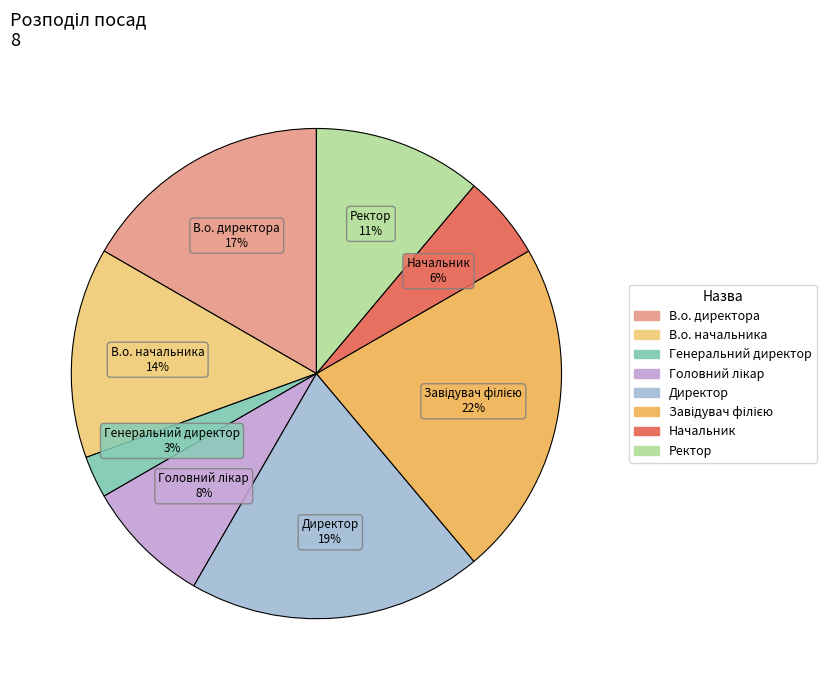

Is the sum of Ректор and В.о. начальника greater than half?

No